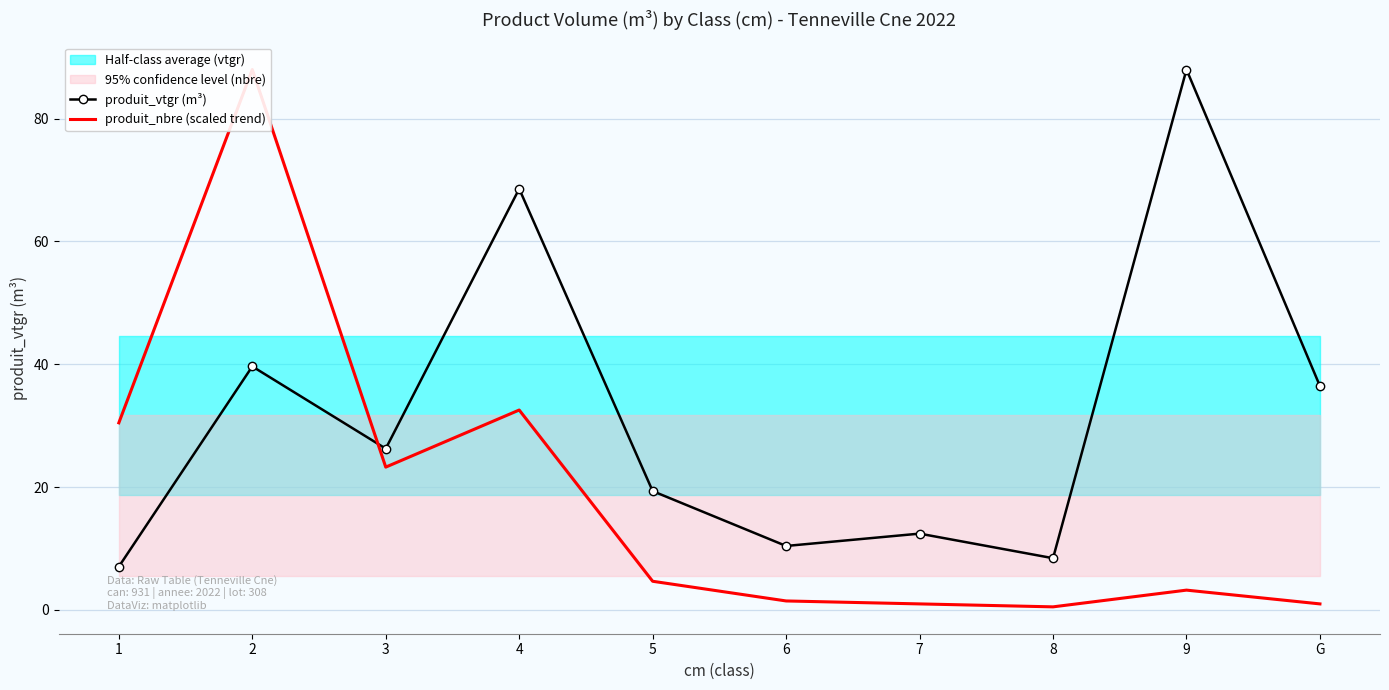

In produit_nbre (scaled trend), how many points are lower than both neighbors (excluding endpoints)?

2